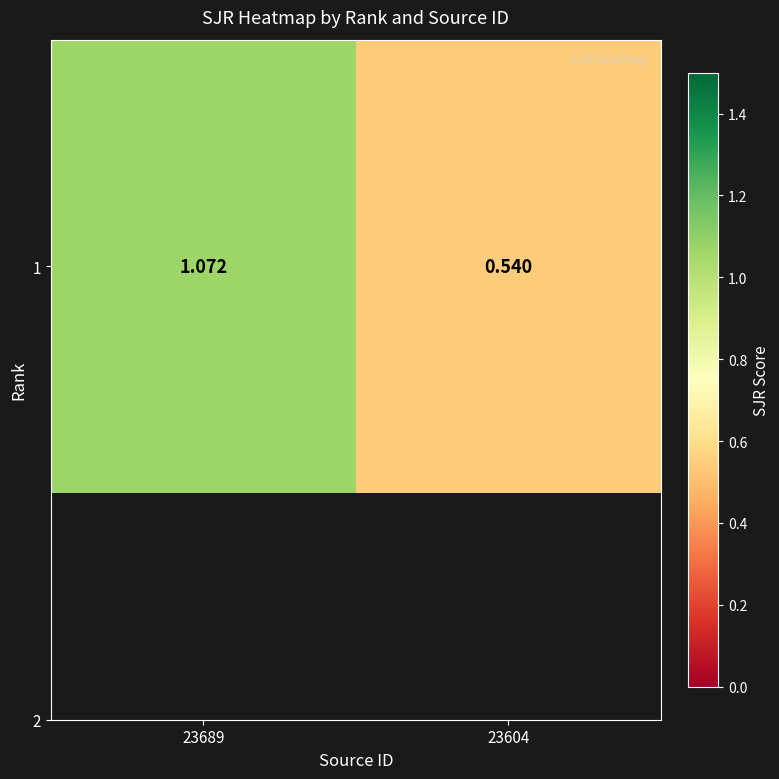

How many values are between 0 and 1?

1